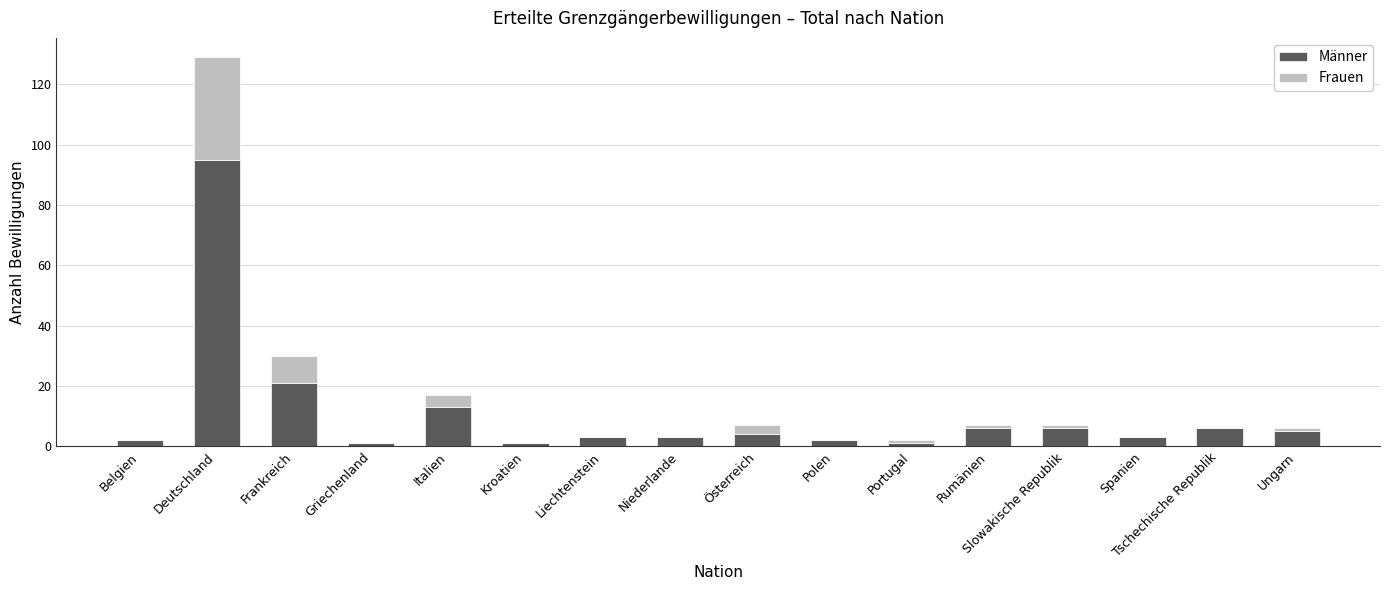

What is the sum of all Männer values?

172